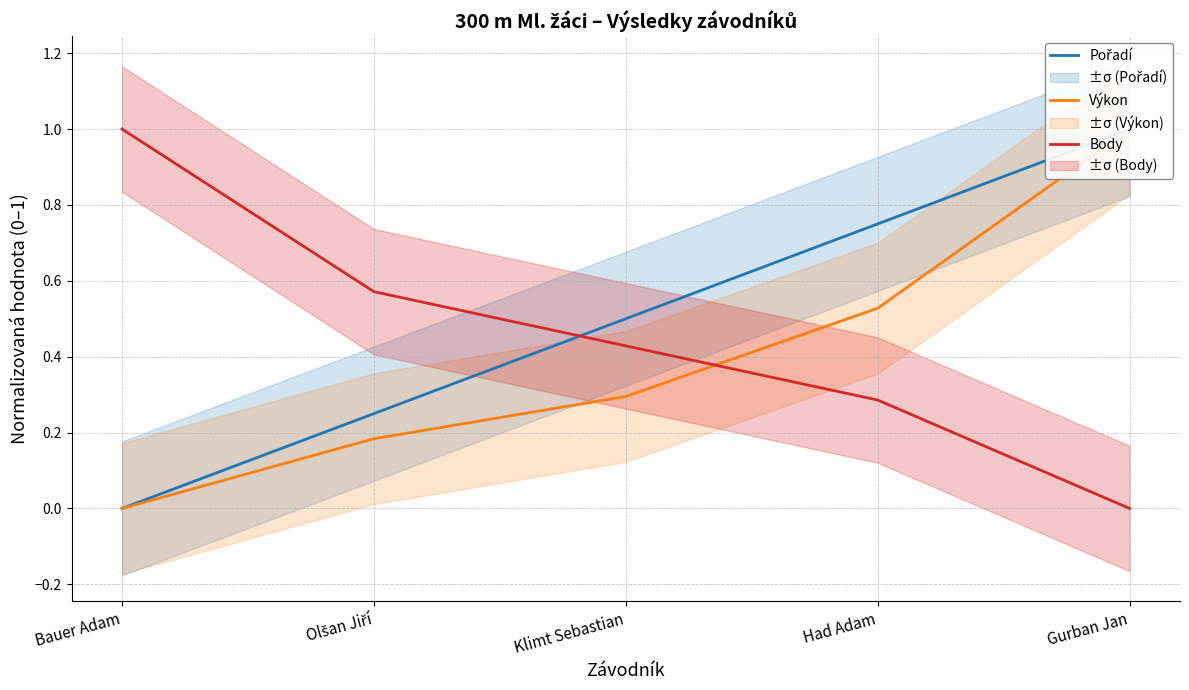

What is the difference between the highest and lowest values at Klimt Sebastian?

0.2